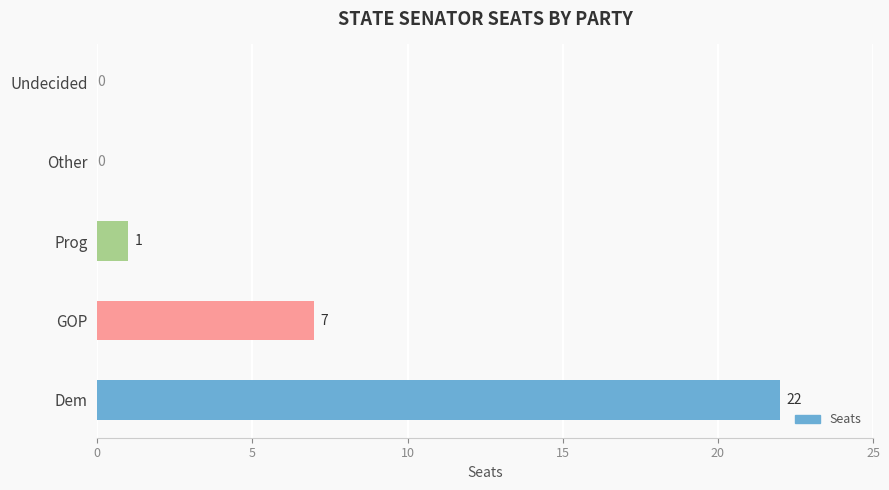

The value at Dem is 31. True or false?

False